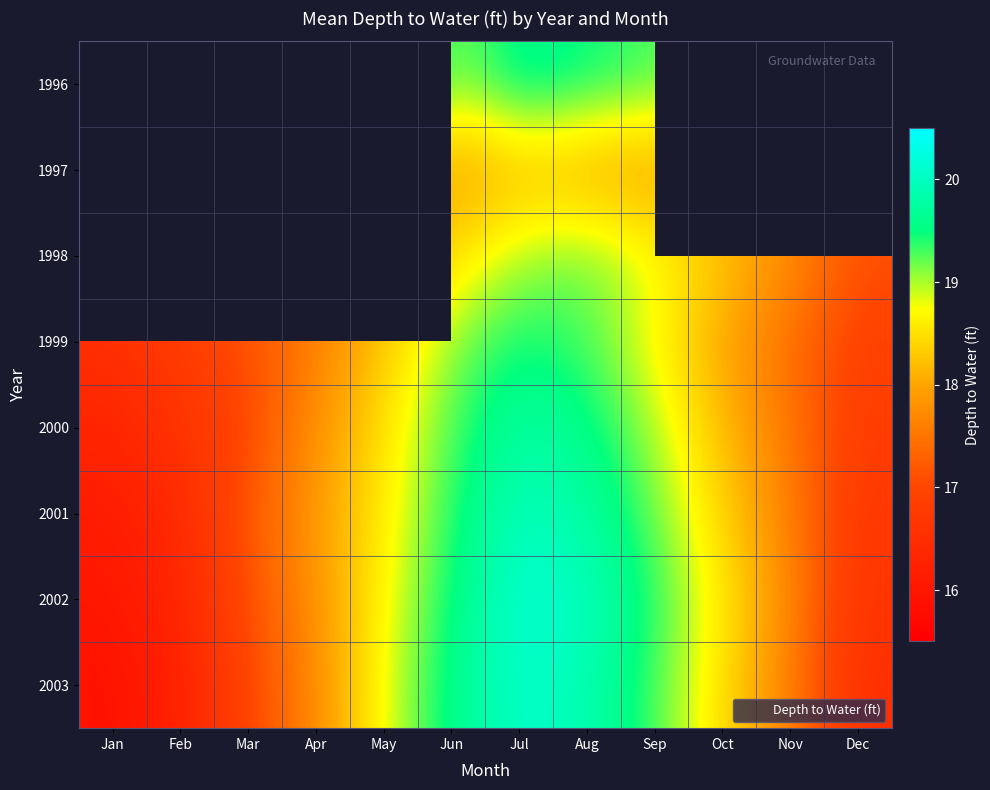

Which series has the largest total across all categories?

2002